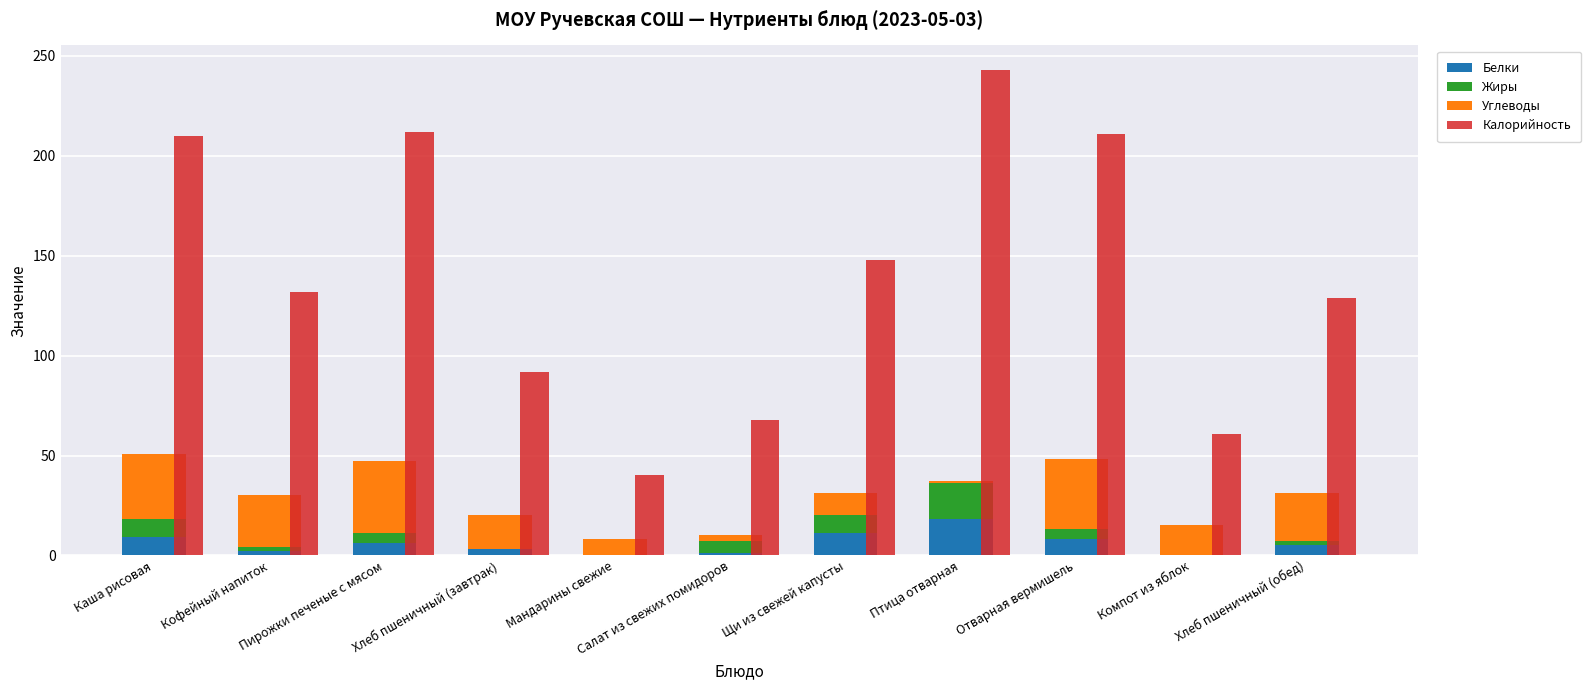

Reading left to right, list all the values displayed in this chart.

Белки: 9.0	2.0	6.0	3.0	0.0	1.0	11.0	18.0	8.0	0.0	5.0
Жиры: 9.0	2.0	5.0	0.3	0.0	6.0	9.0	18.0	5.0	0.0	2.0
Углеводы: 33.0	26.0	36.0	17.0	8.0	3.0	11.0	1.0	35.0	15.0	24.0
Калорийность: 210.0	132.0	212.0	92.0	40.0	68.0	148.0	243.0	211.0	61.0	129.0